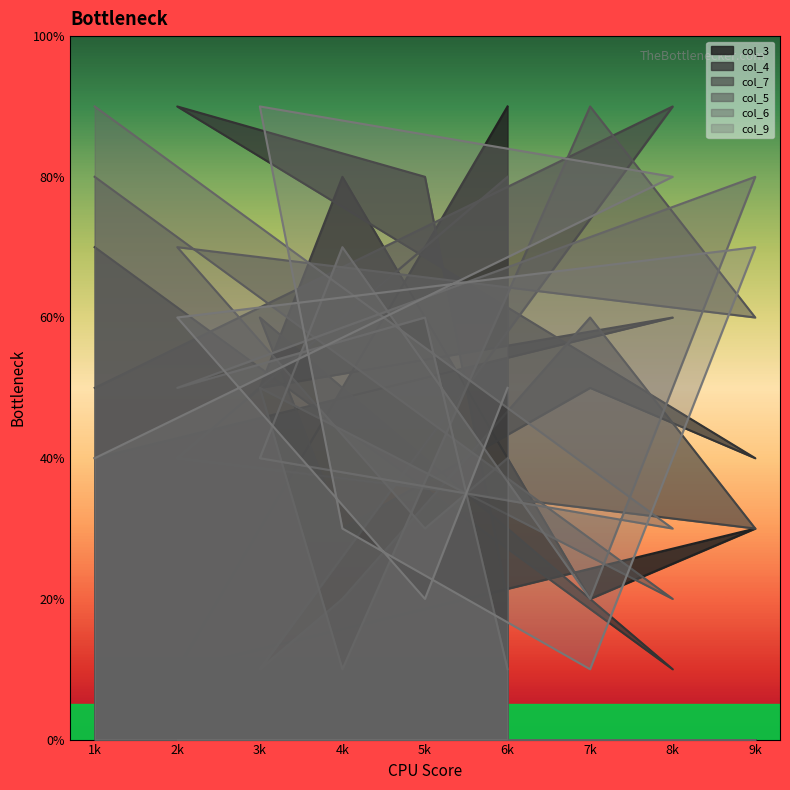

What is the difference between the col_7 values at 2k and 6k?

4